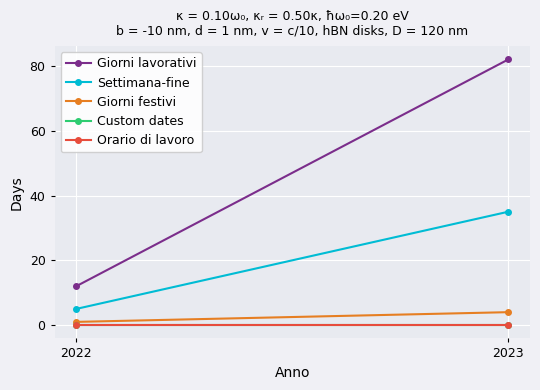

Which series has the largest total across all categories?

Giorni lavorativi